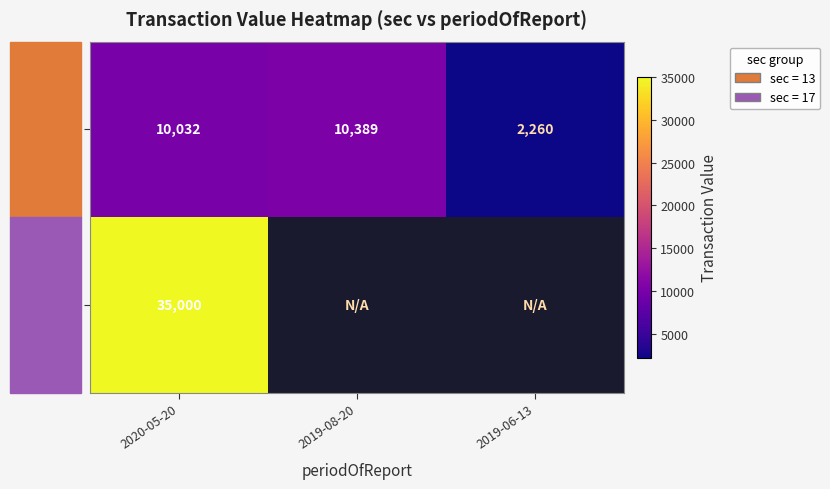

At how many categories does at least one series exceed 7175?

2